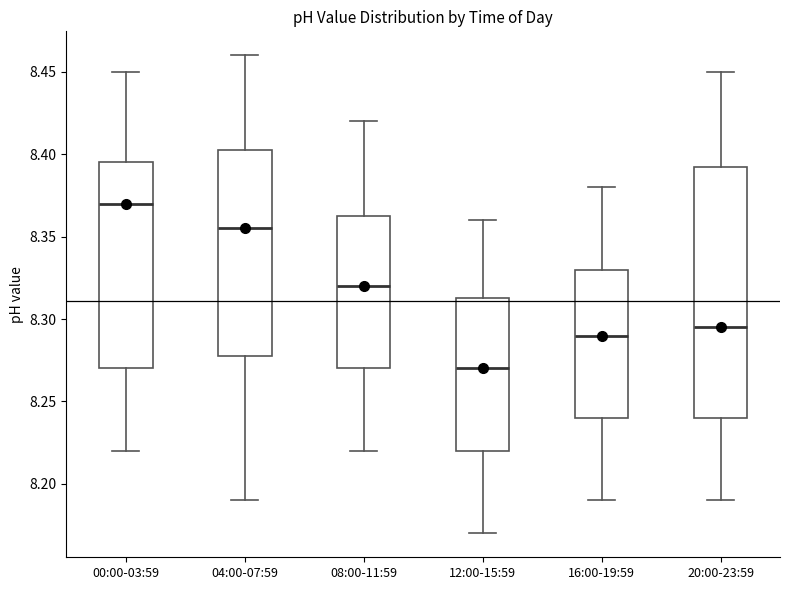

Which box's median line is the lowest?

12:00-15:59